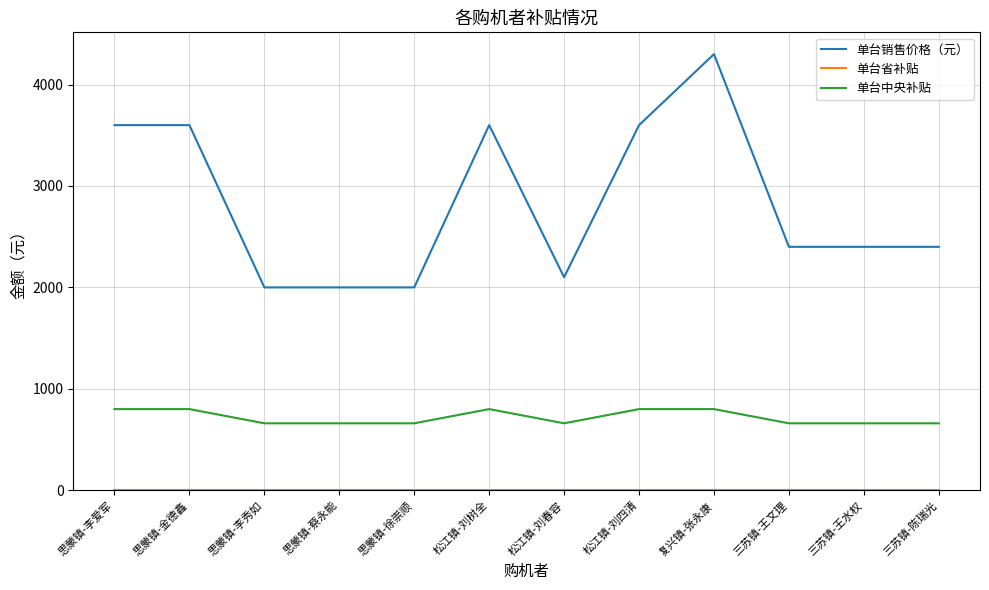

True or false: 单台销售价格（元） and 单台中央补贴 cross at least once.

False